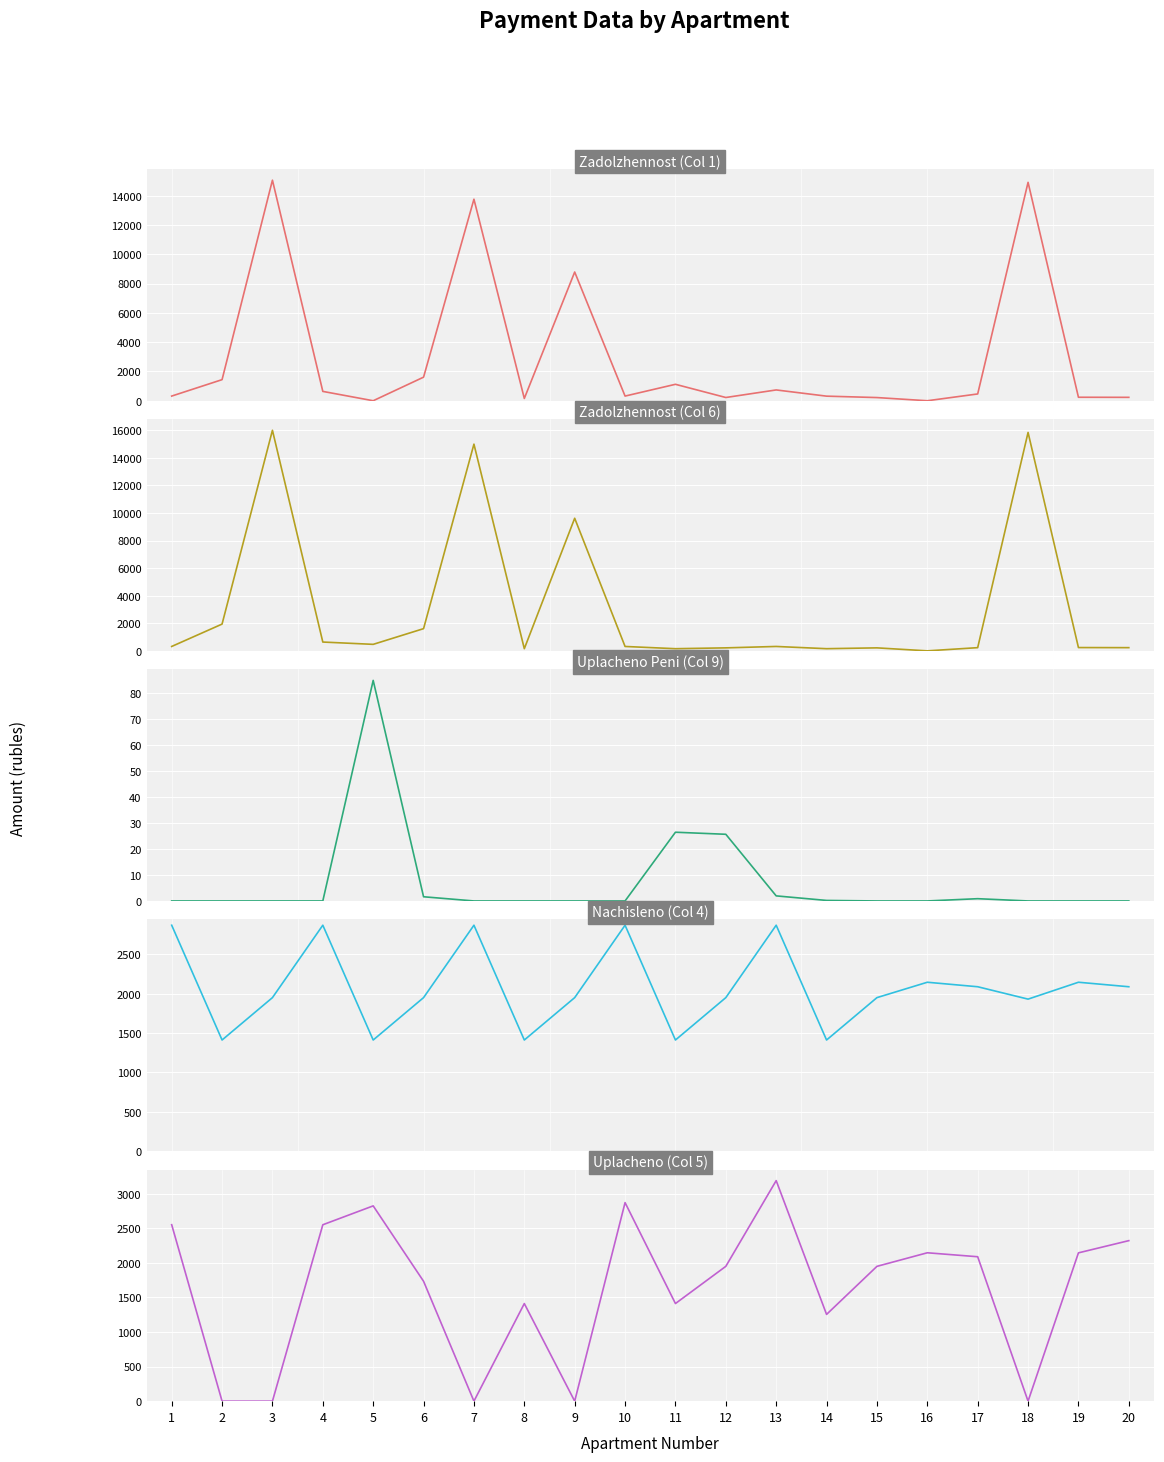

Which series has the widest spread of values?

Zadolzhennost (Col 6)